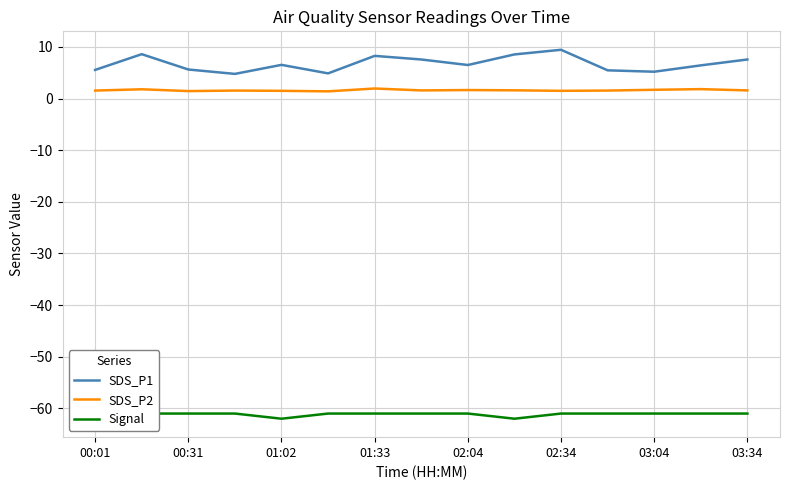

What is the value of the SDS_P1 point at the 14th from the left?

6.4